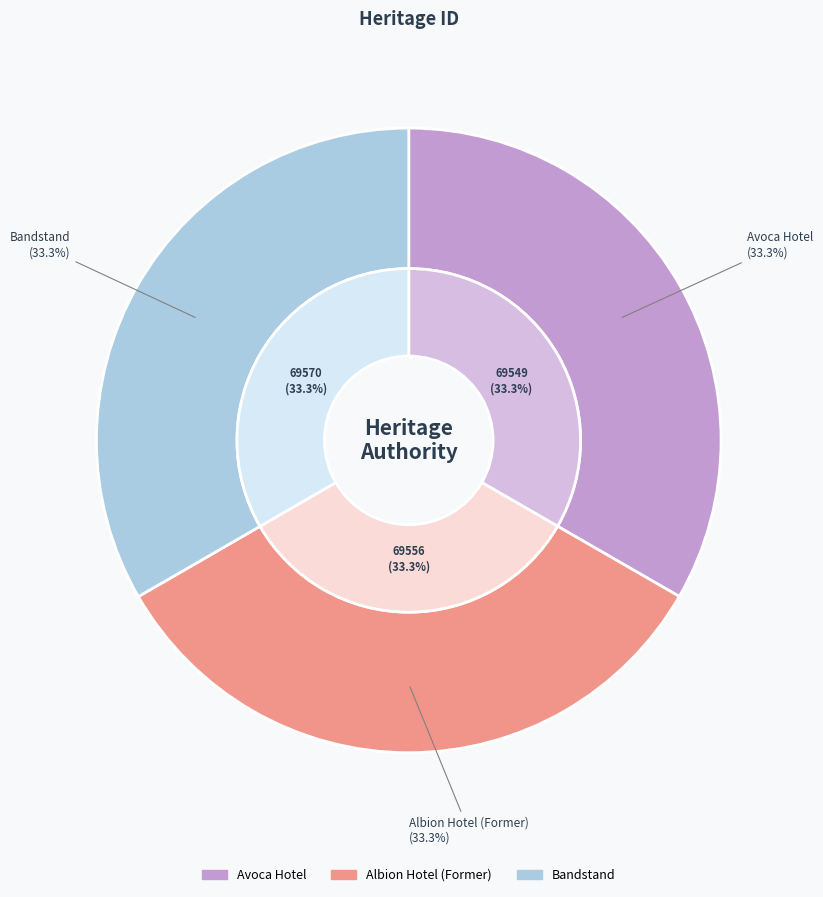

To the nearest percent, what is the average slice percentage?

33%